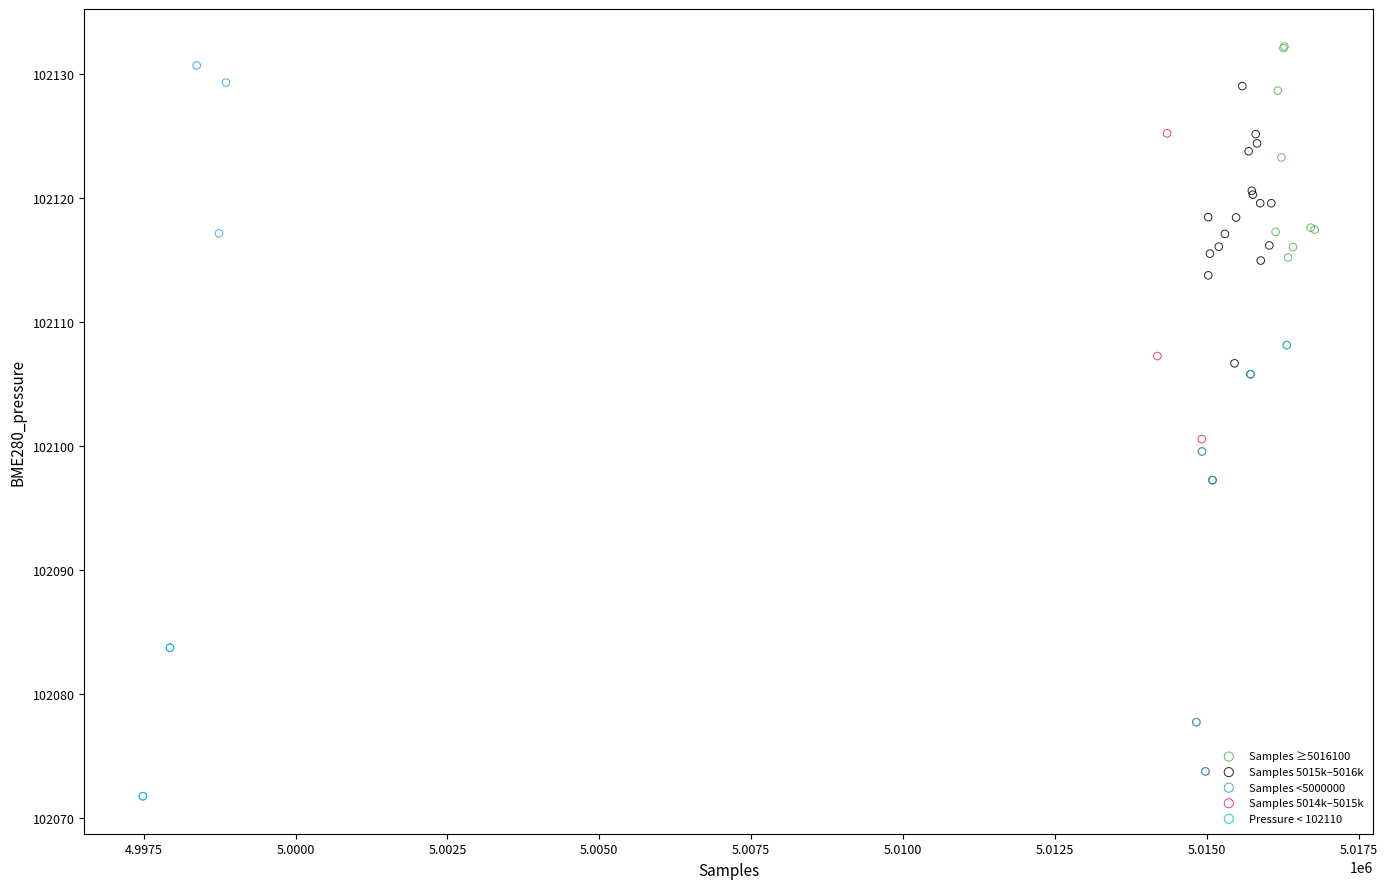

Which series has the widest spread of Y values?

Samples <5000000